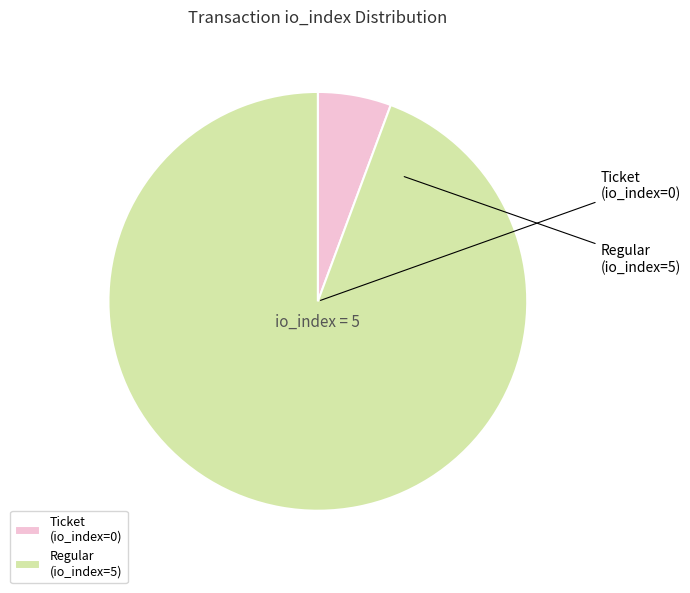

True or false: Regular (io_index=5) accounts for 95% of the total.

False